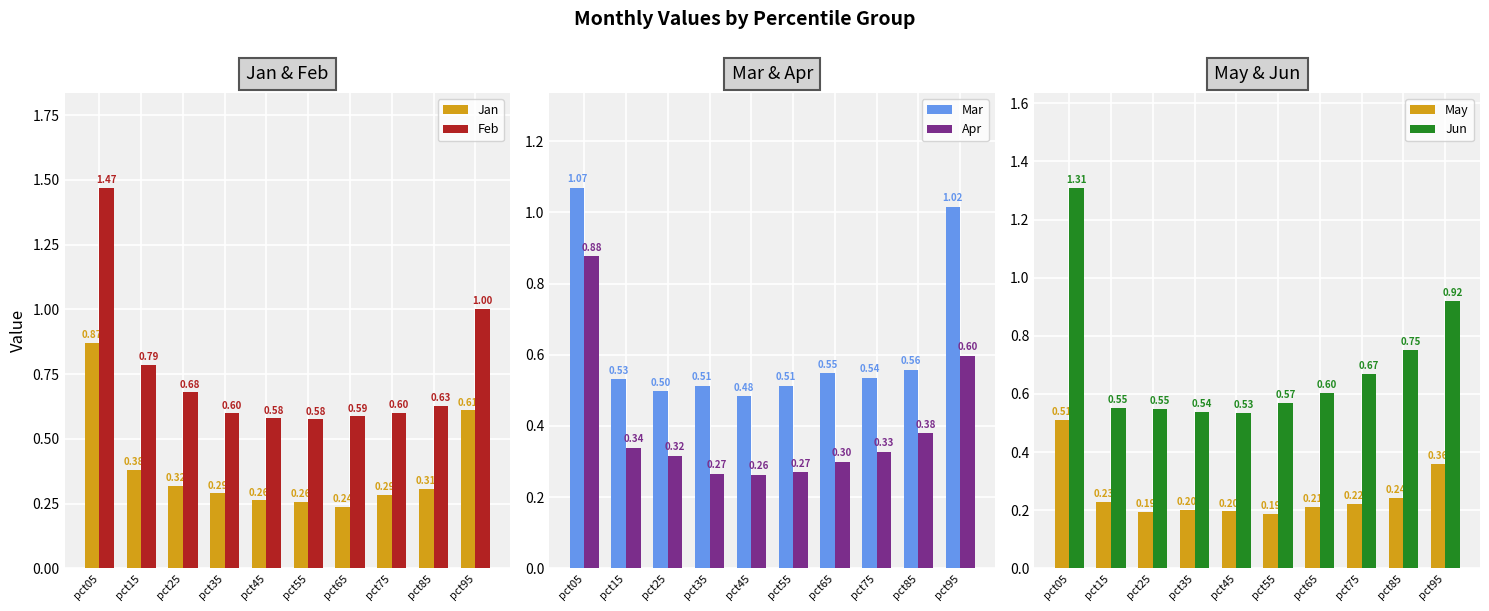

Which series changed the most between pct15 and pct75?

Feb